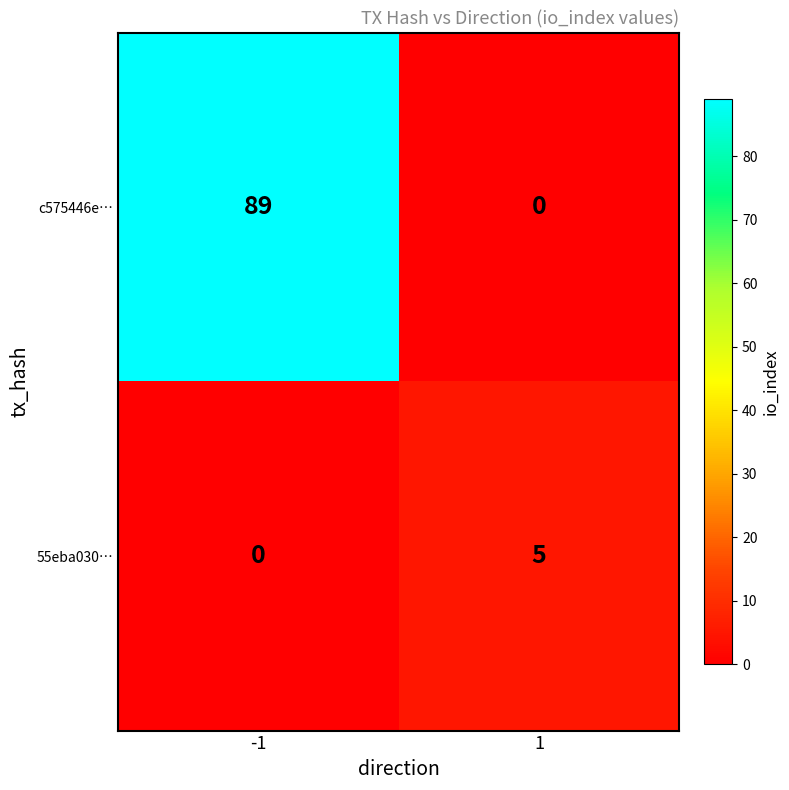

What is the highest value of the c575446e… series?

89